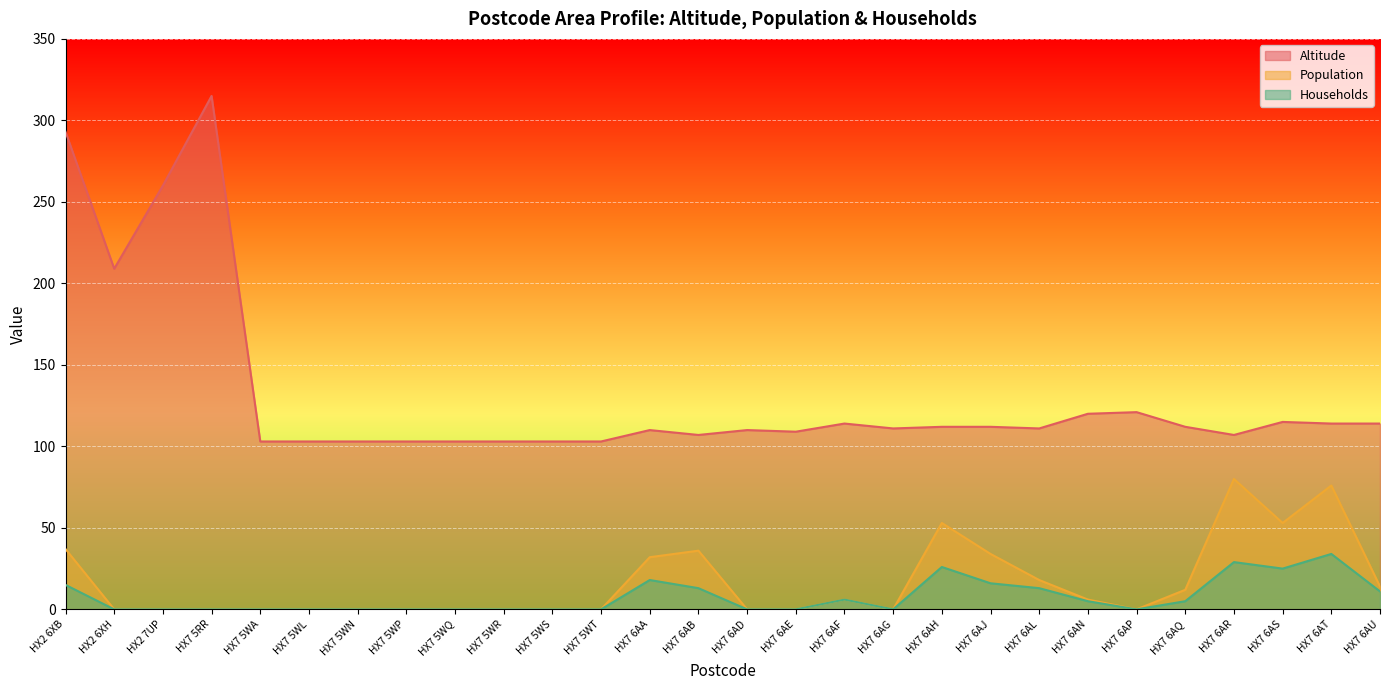

Between HX7 5WQ and HX7 6AN, which series saw the biggest shift?

Altitude